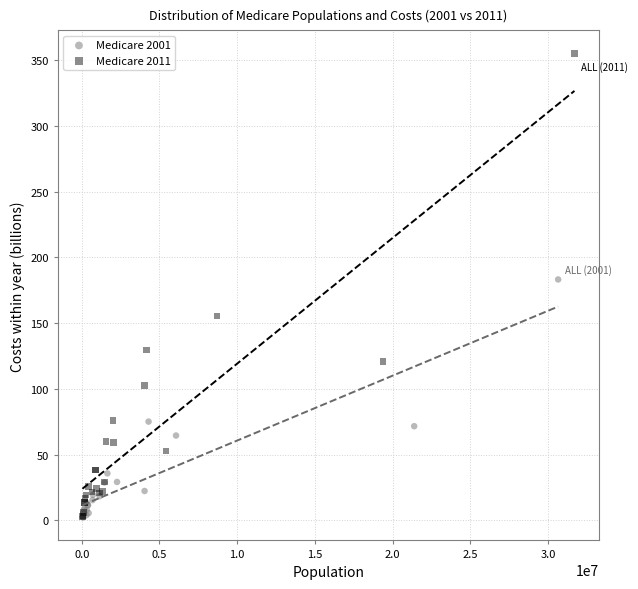

Which series contains the highest Y value?

Medicare 2011